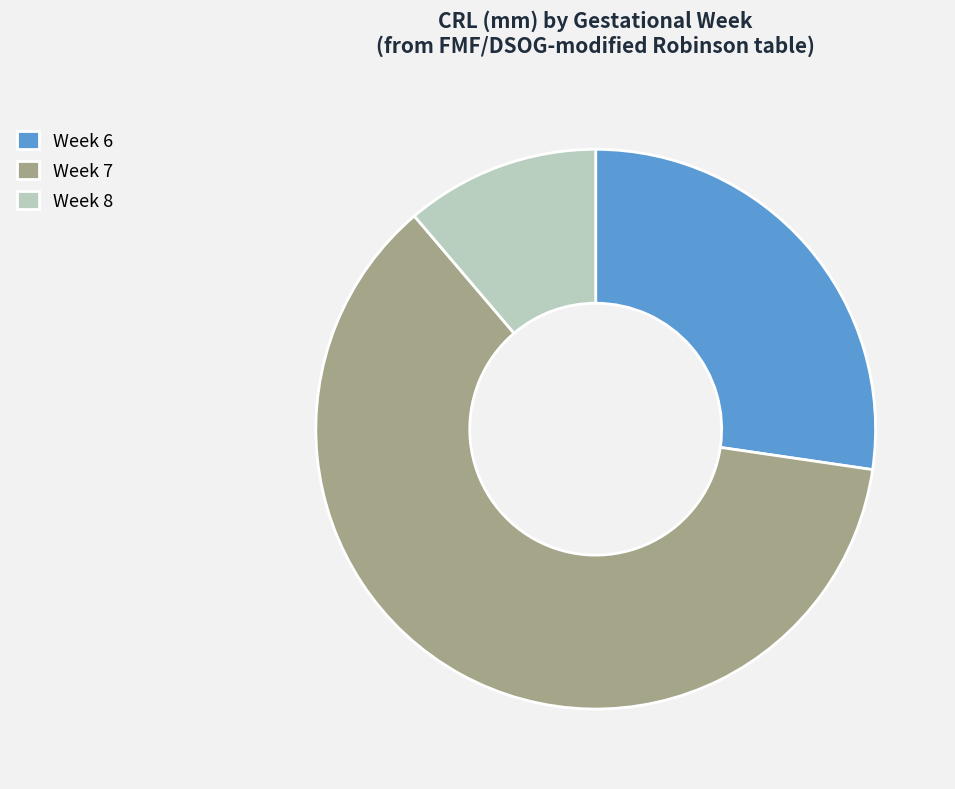

Which slice is the smallest?

Week 8